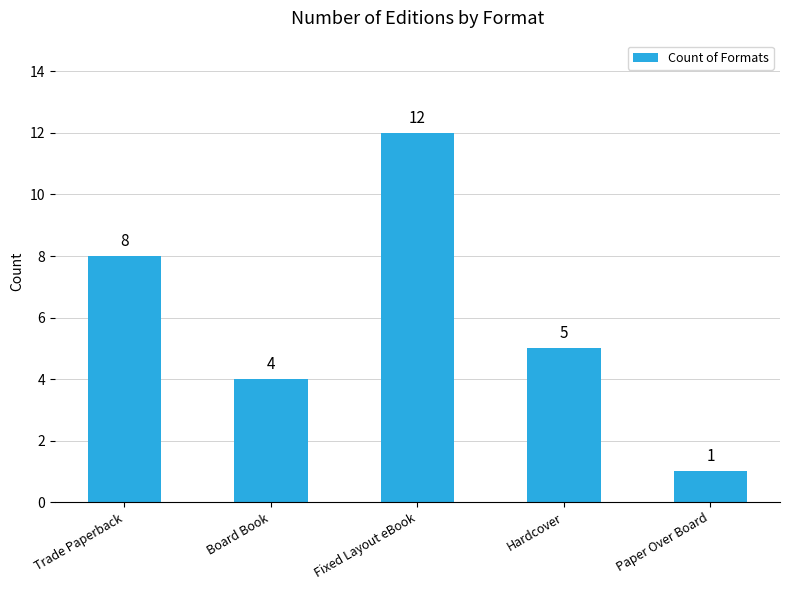

Reading left to right, transcribe all the data shown in this chart.

Trade Paperback=8	Board Book=4	Fixed Layout eBook=12	Hardcover=5	Paper Over Board=1